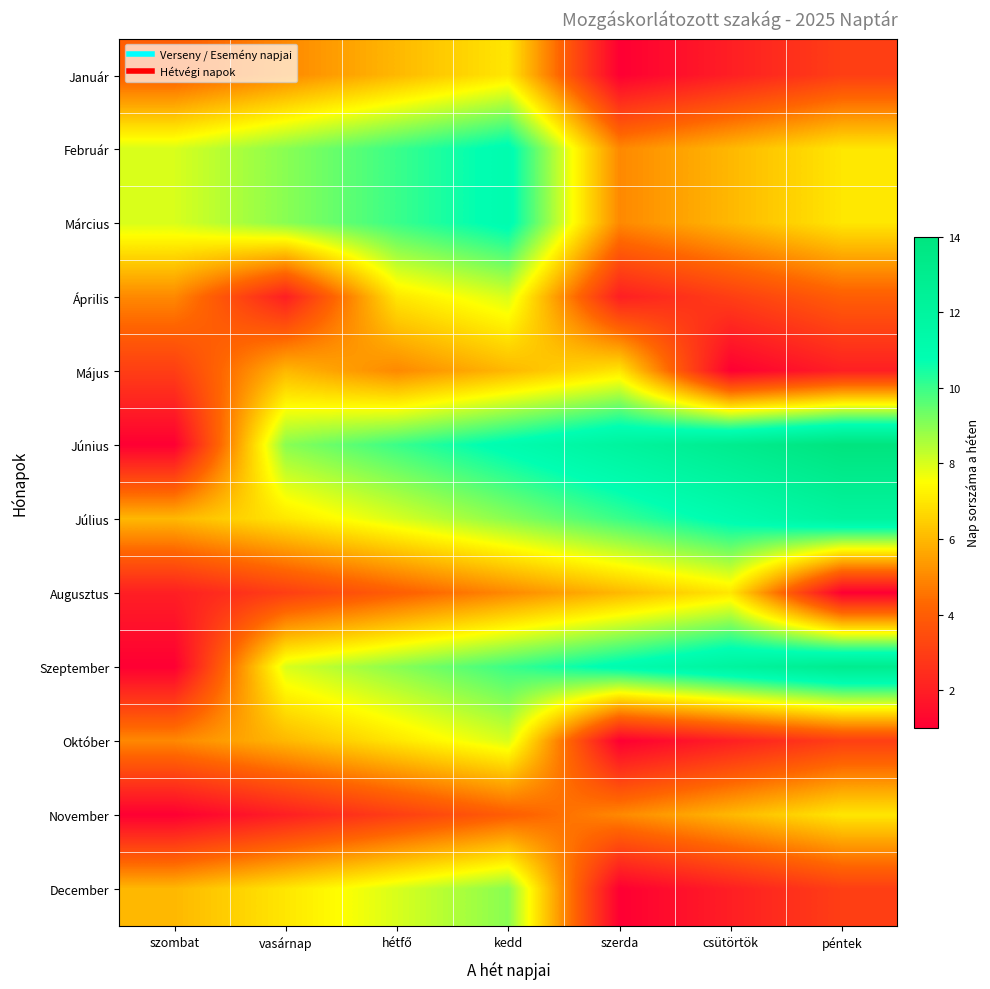

Which series changed the most between csütörtök and péntek?

Augusztus